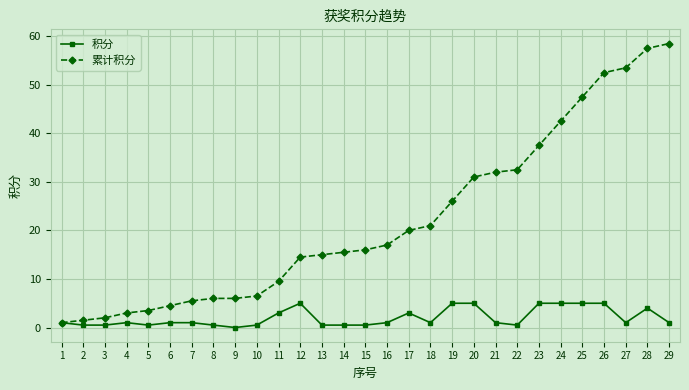

How many categories are shown in the chart?

29